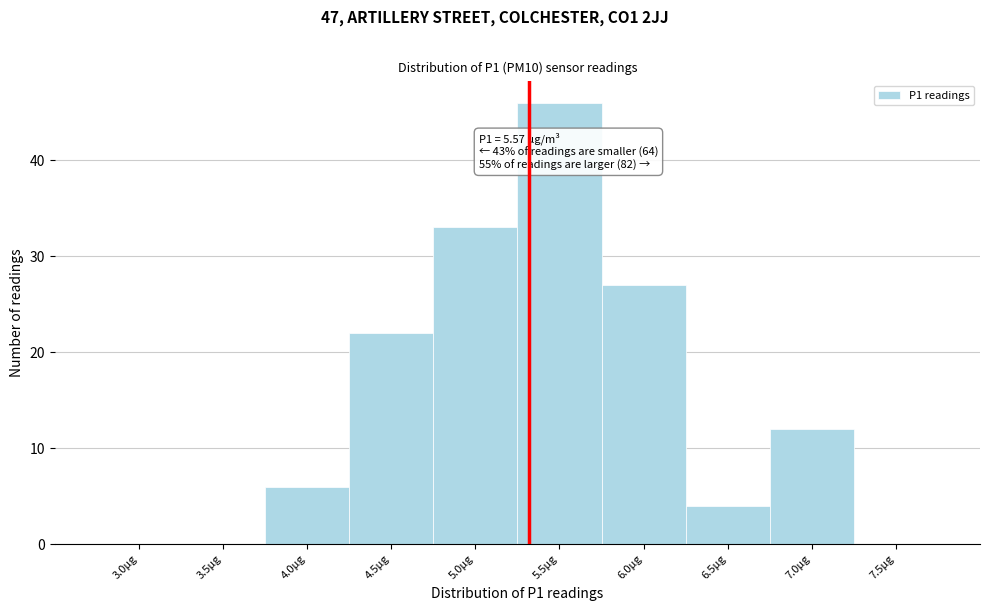

Reading right to left, transcribe all the data shown in this chart.

7.5µg=0	7.0µg=12	6.5µg=4	6.0µg=27	5.5µg=46	5.0µg=33	4.5µg=22	4.0µg=6	3.5µg=0	3.0µg=0